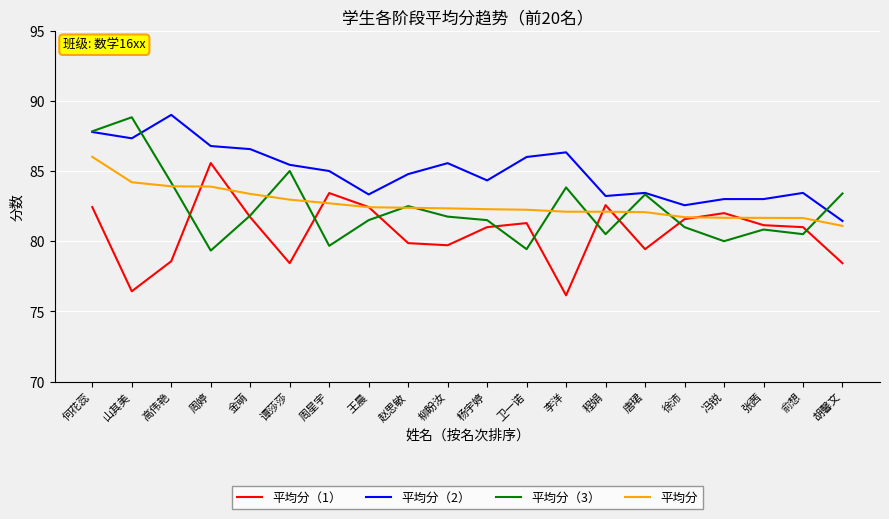

What position from the right is 俞想?

2